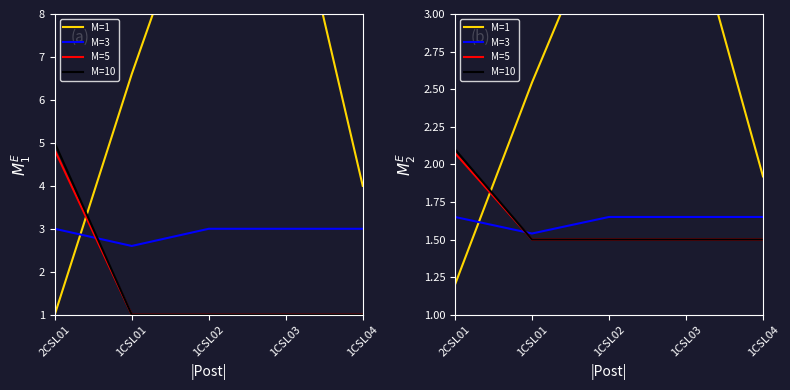

True or false: Actual Pay Ceiling has a value of 1.7 at 1CSL04.

False